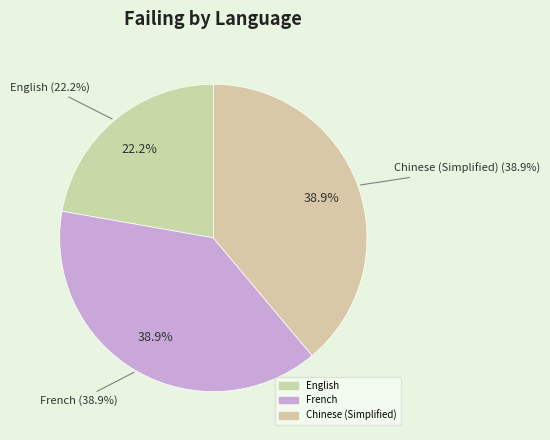

The French slice represents 29% of the pie. True or false?

False